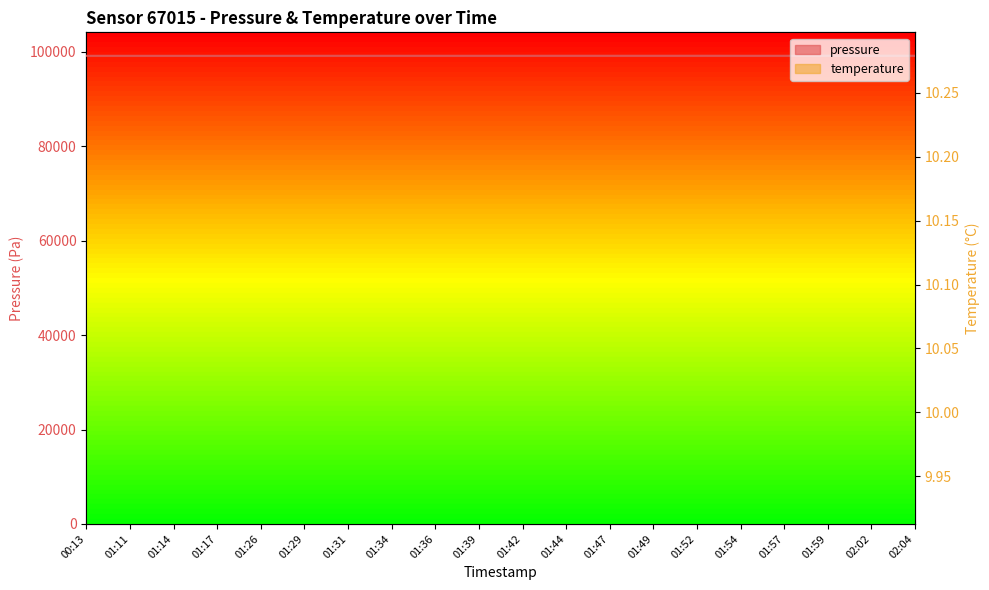

What is the difference between the maximum and minimum values in the temperature series?

0.2